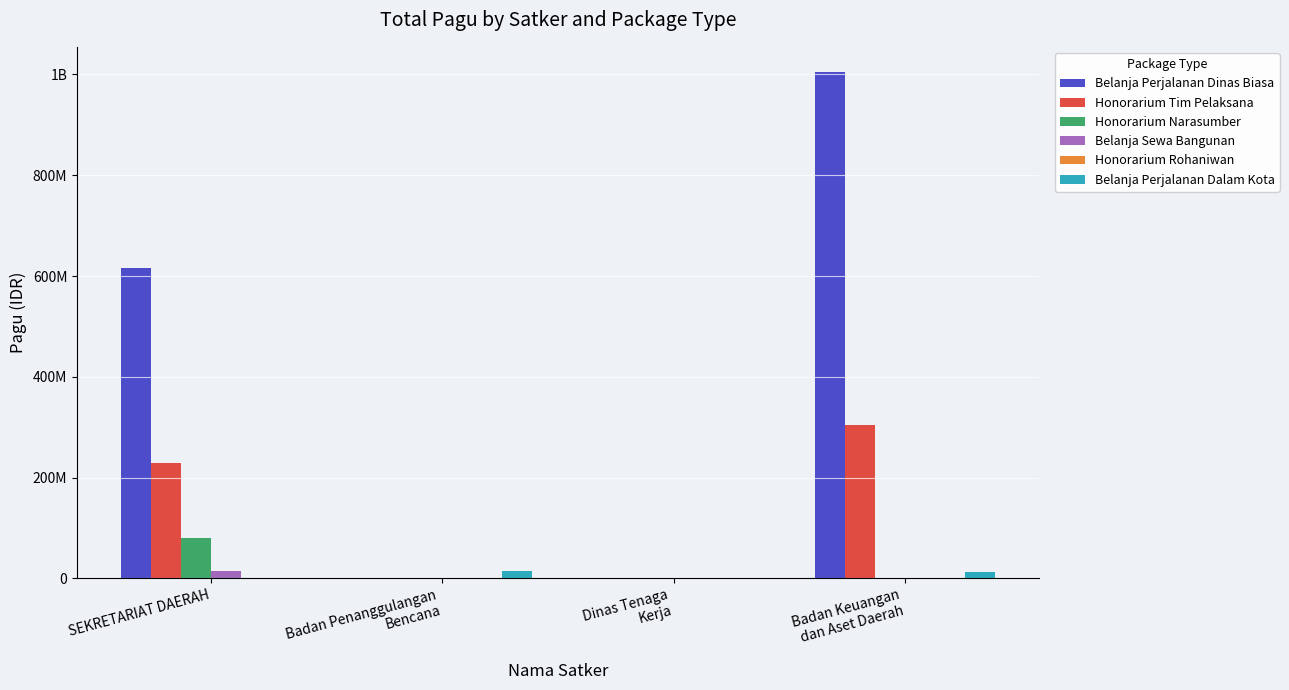

At which category is the sum across all series the highest?

Badan Keuangan
dan Aset Daerah